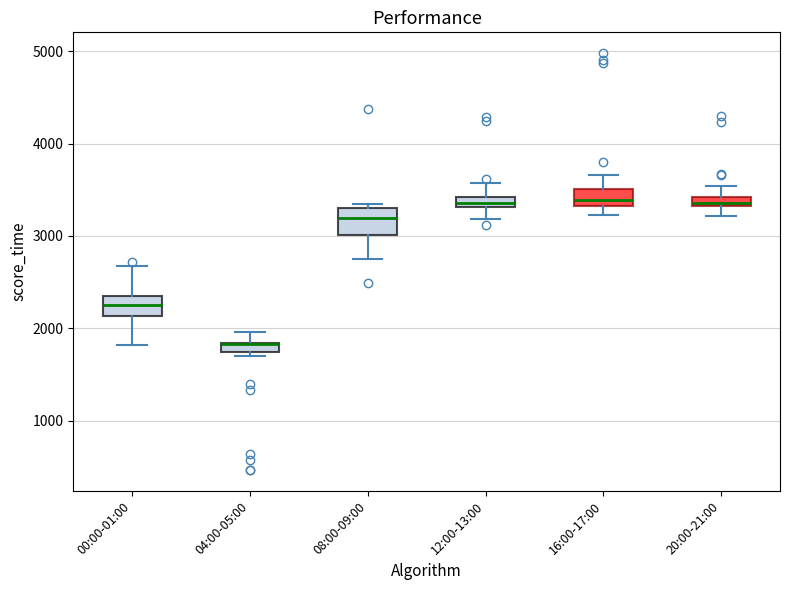

Where is the lower edge of the box for 16:00-17:00 on the y-axis? The values are not printed on the chart, so give them approximately, as read against the axis.

3300